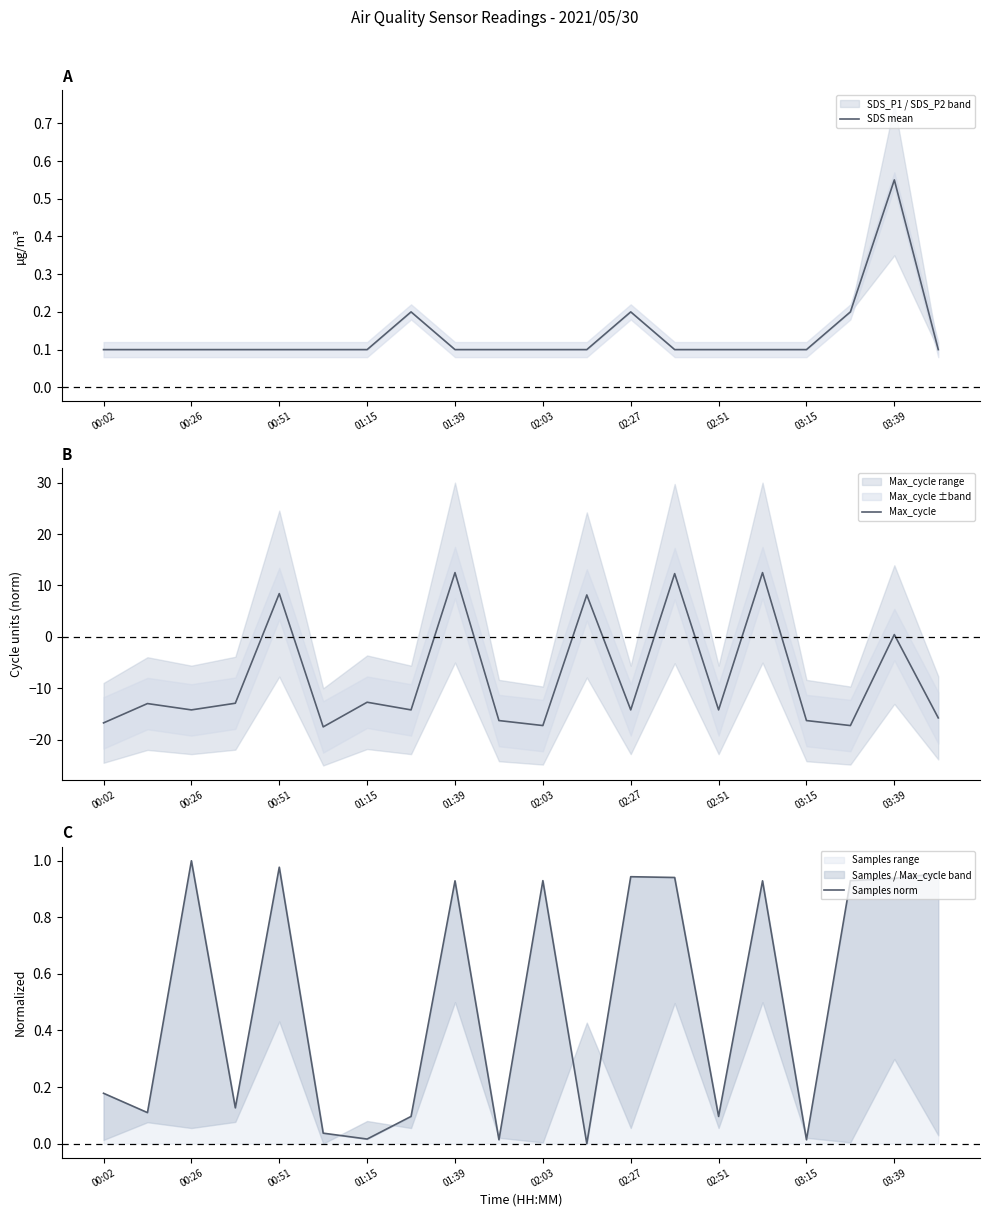

What is the maximum value for SDS mean?

0.6